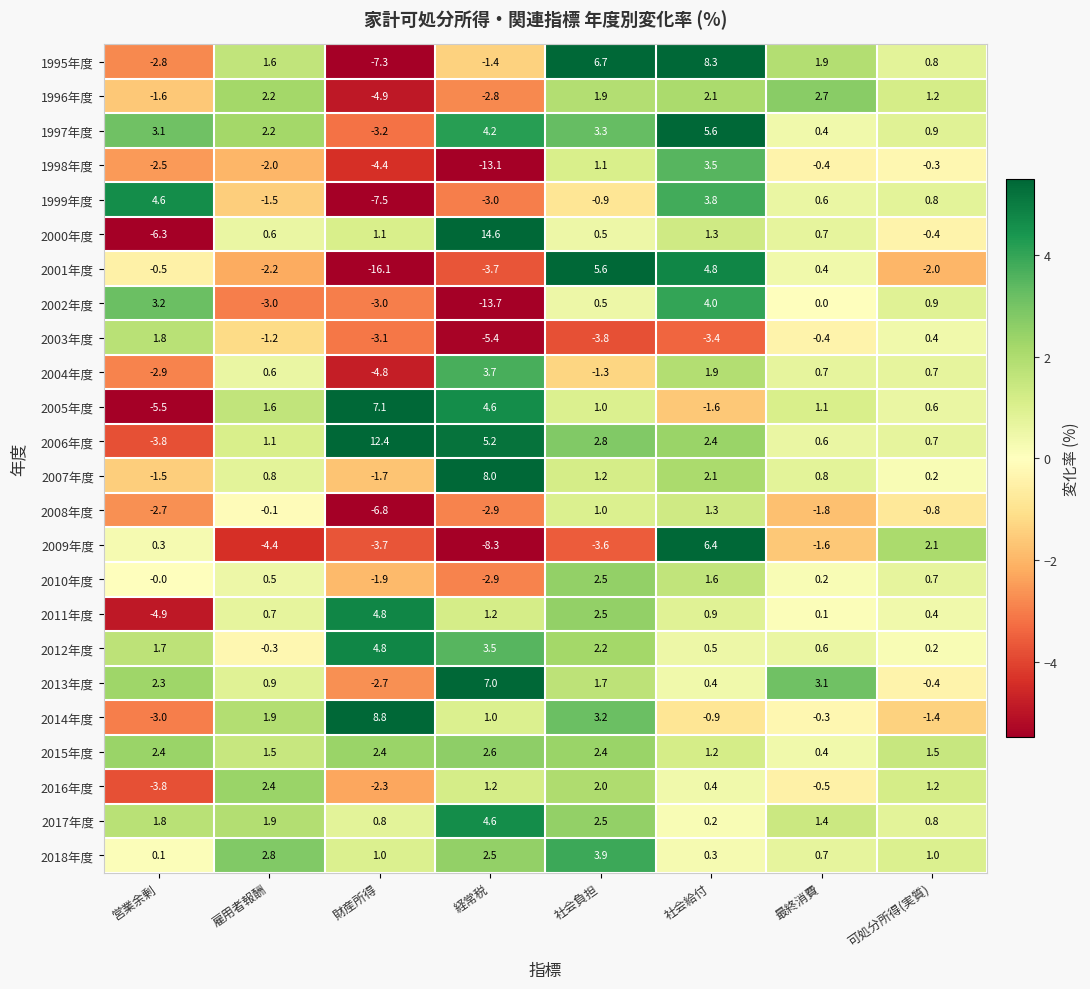

List the labels in order of 1998年度 value, smallest first.

経常税, 財産所得, 営業余剰, 雇用者報酬, 最終消費, 可処分所得(実質), 社会負担, 社会給付